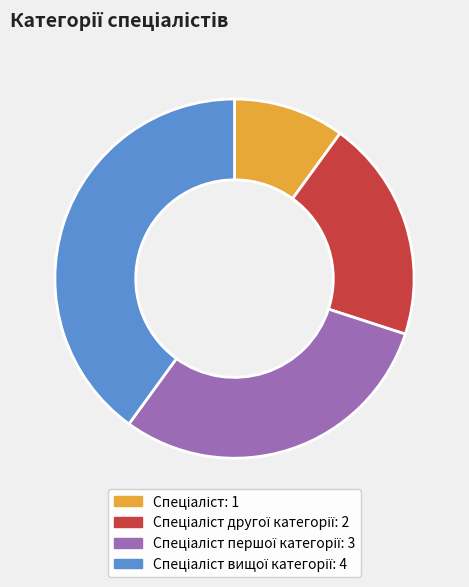

Is there a majority slice in this chart?

No